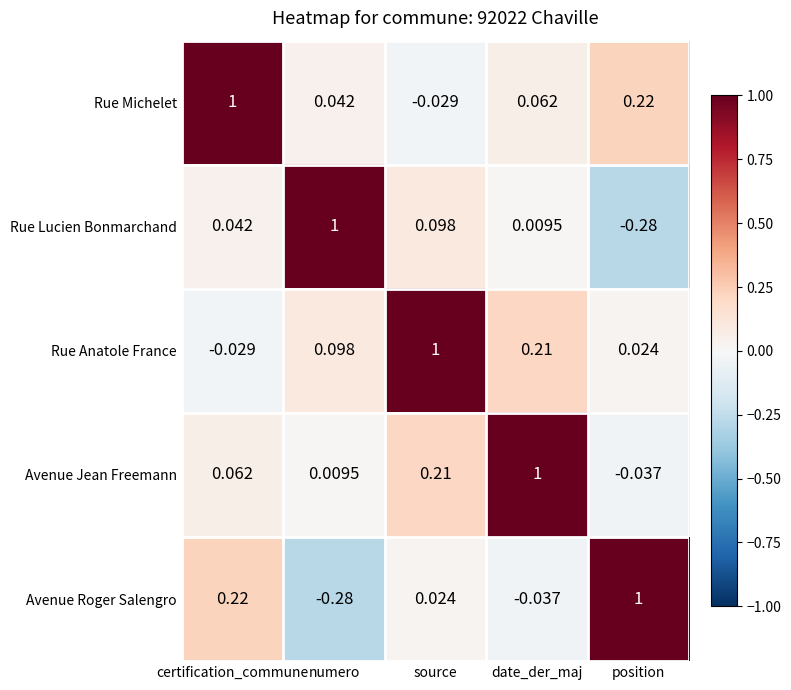

At which label does Avenue Jean Freemann reach its peak?

date_der_maj